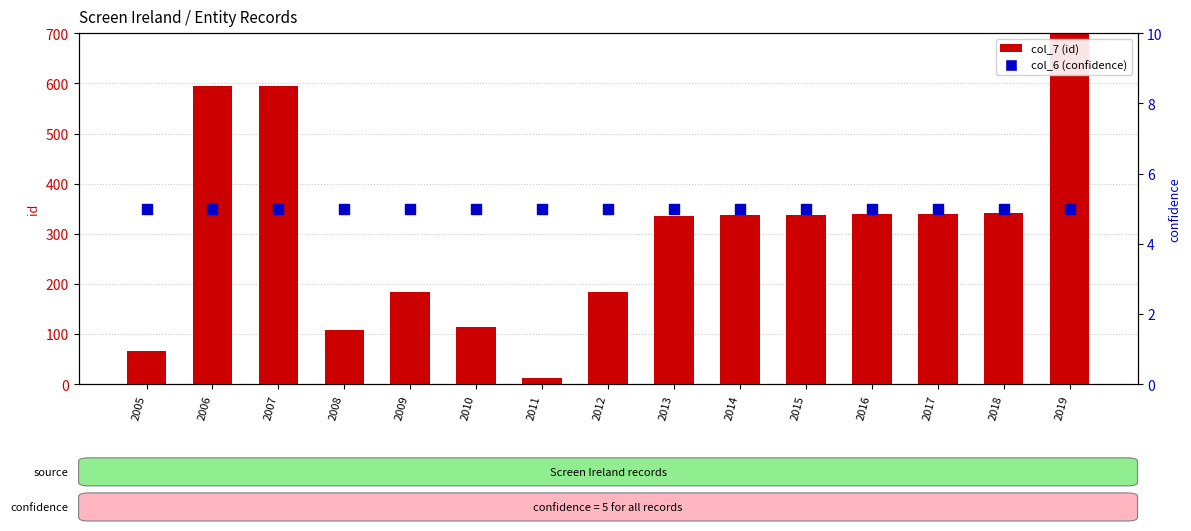

Which series reaches the maximum Y coordinate?

col_7 (id)